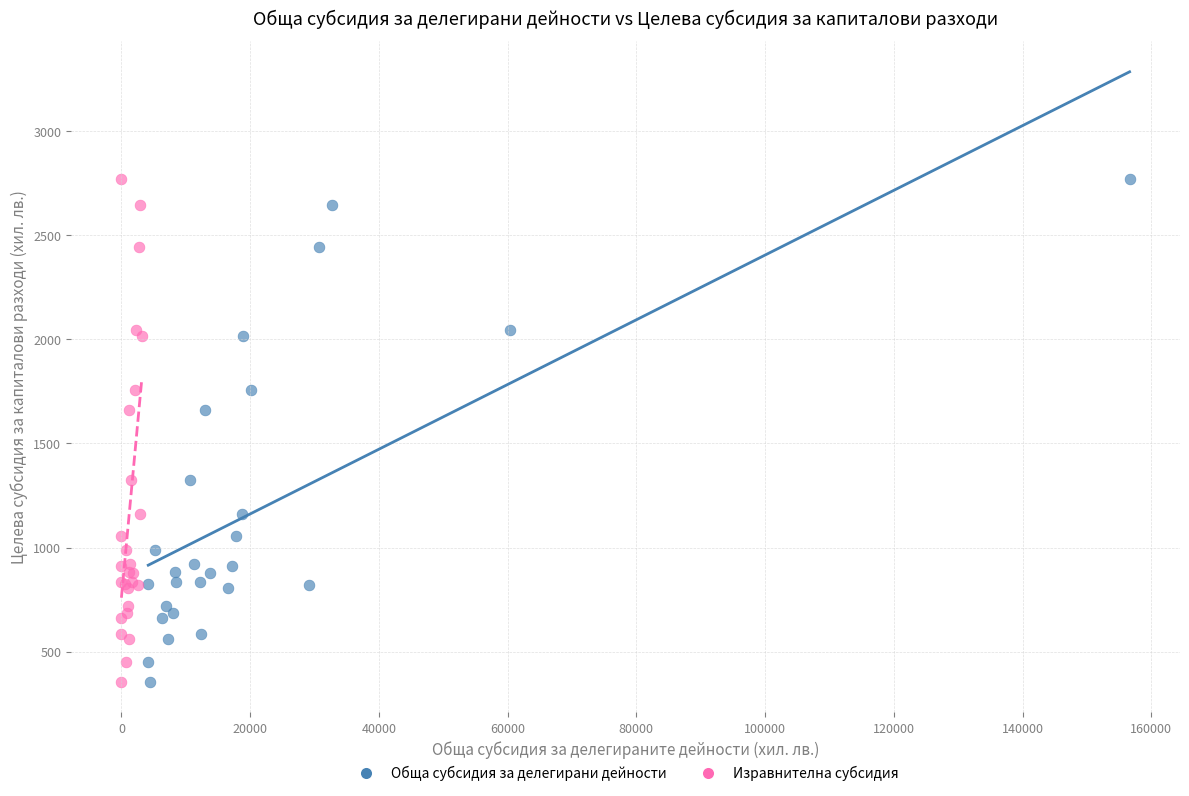

What are all the series names shown in the legend?

Обща субсидия за делегирани дейности, Изравнителна субсидия